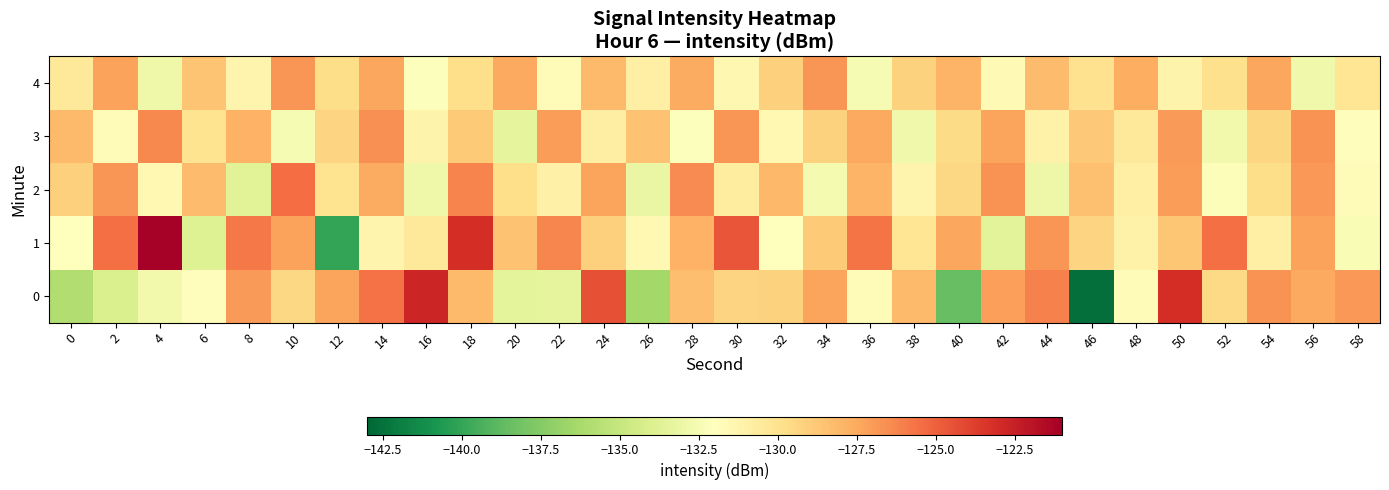

At which category does the chart reach its peak across all series?

4